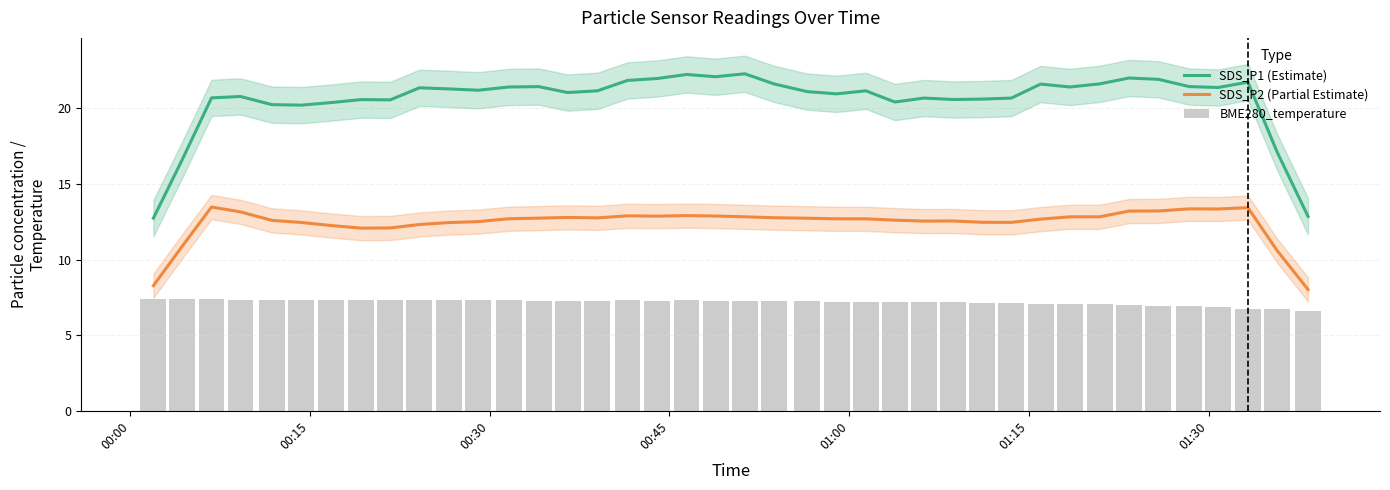

What is the lowest value of the SDS_P2 (Partial Estimate) series?

8.0